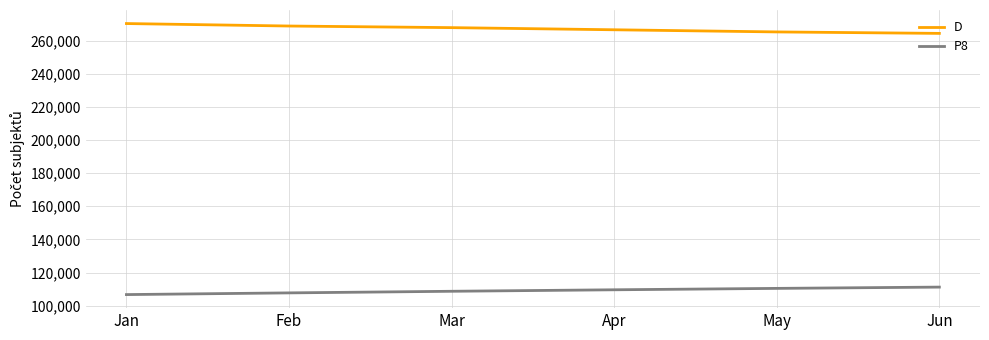

Which series has the largest total across all categories?

D